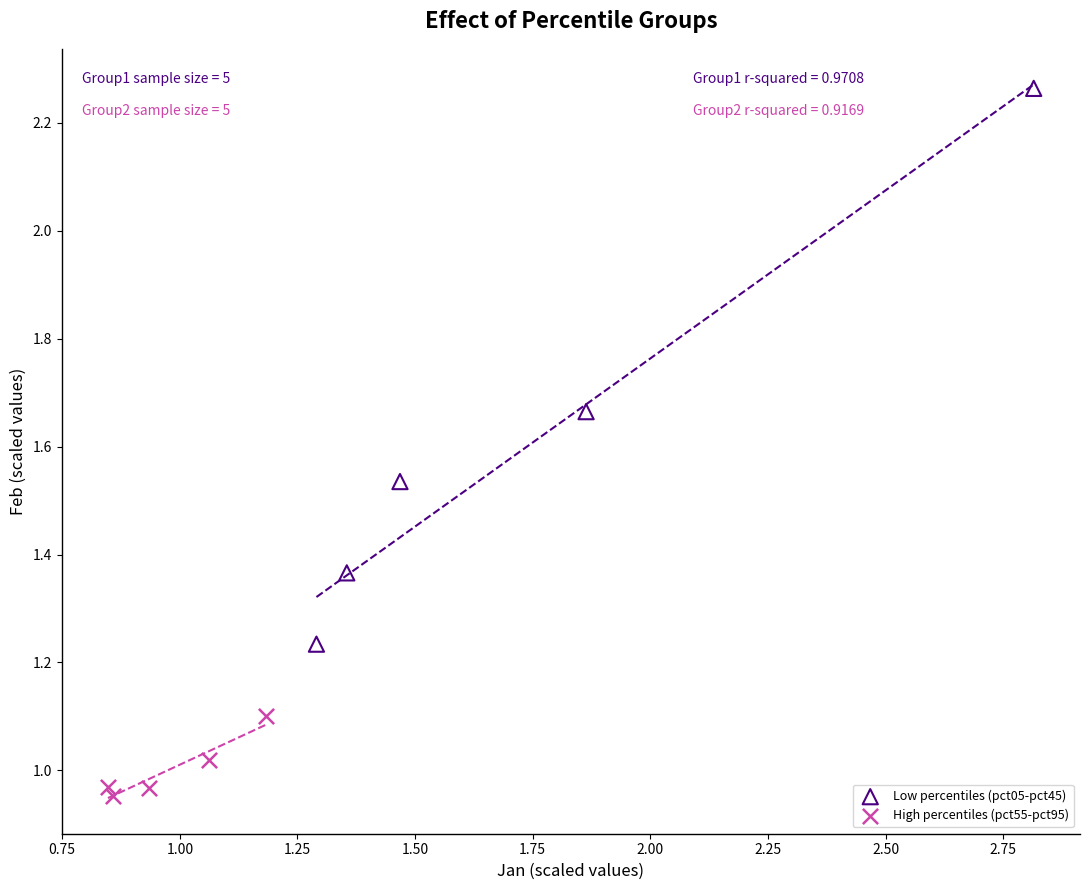

Which series reaches the minimum Y coordinate?

High percentiles (pct55-pct95)